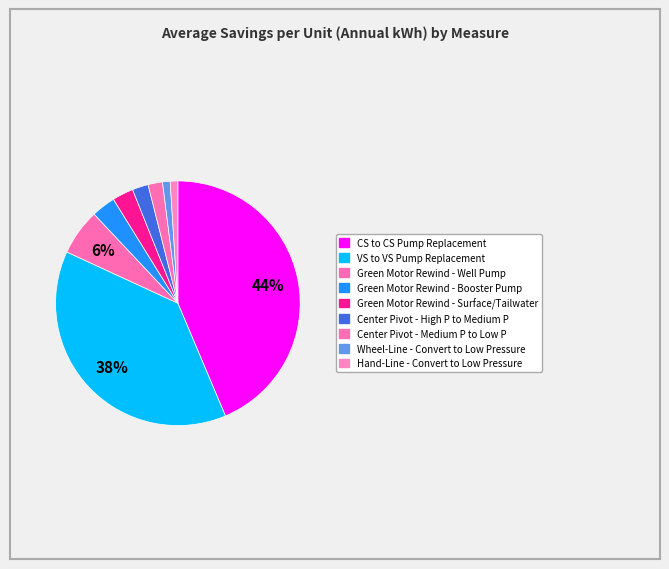

Count the number of slices in the pie.

9